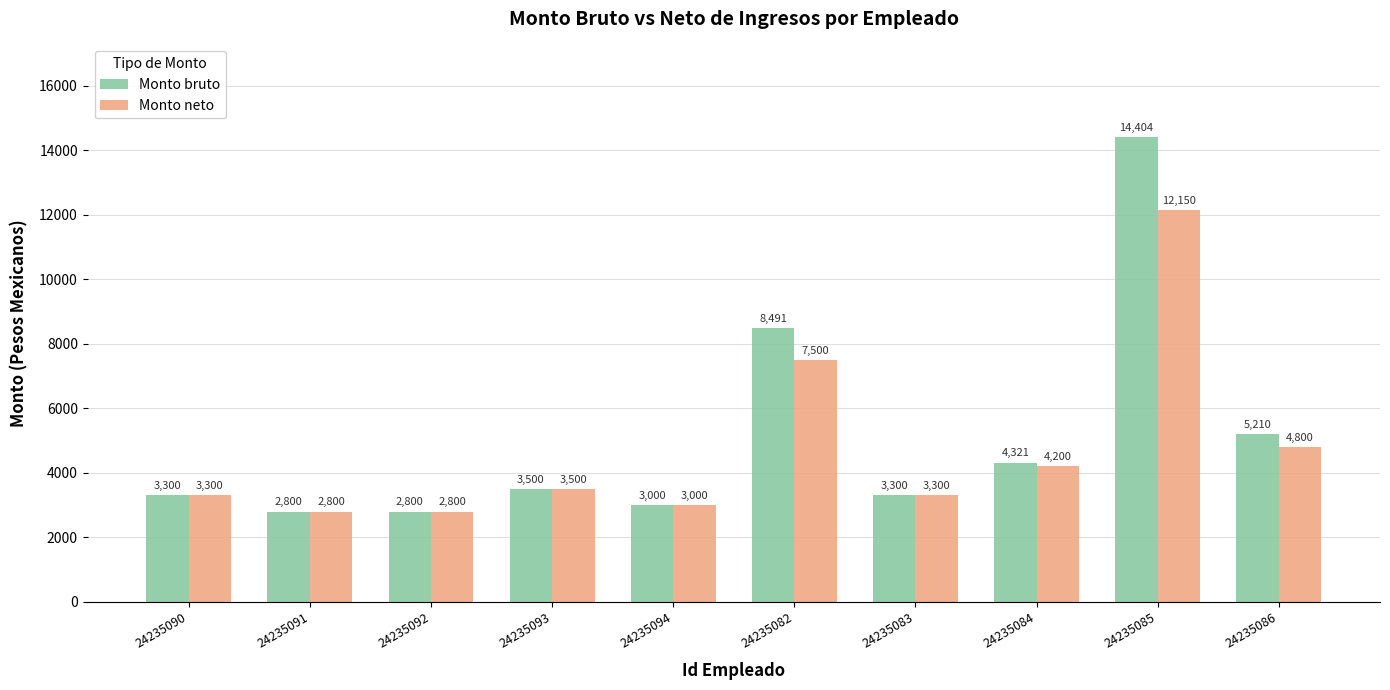

What is the difference between the Monto bruto values at 24235084 and 24235092?

1521.3